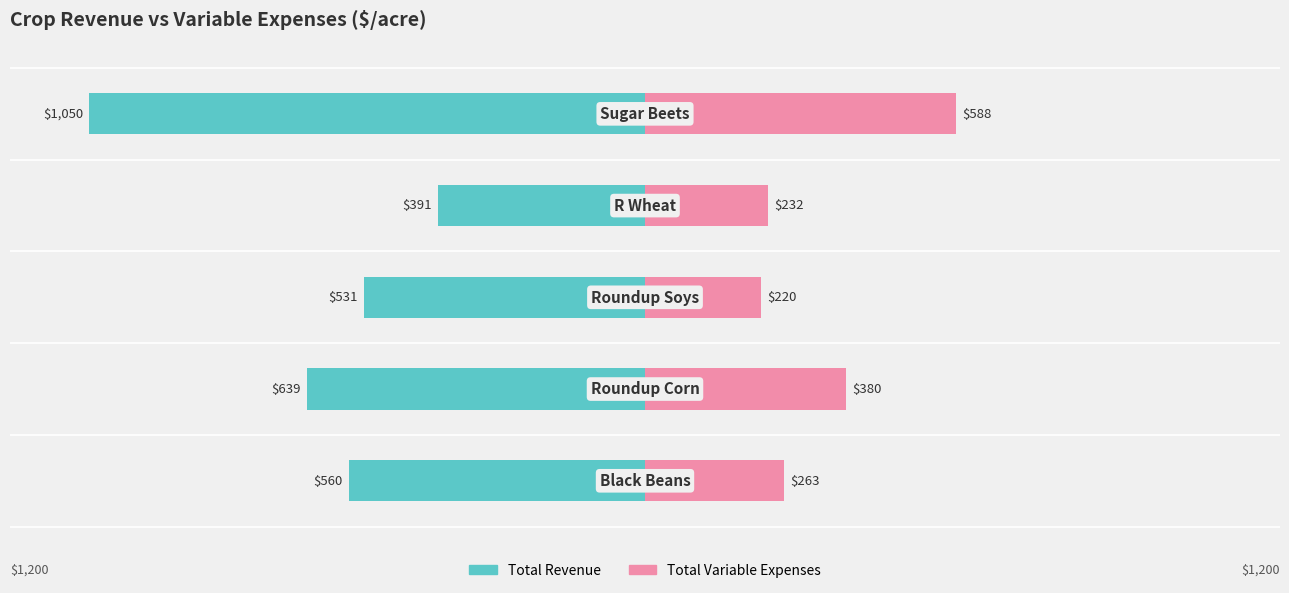

True or false: Total Variable Expenses has a value of 323.1 at 3.

False